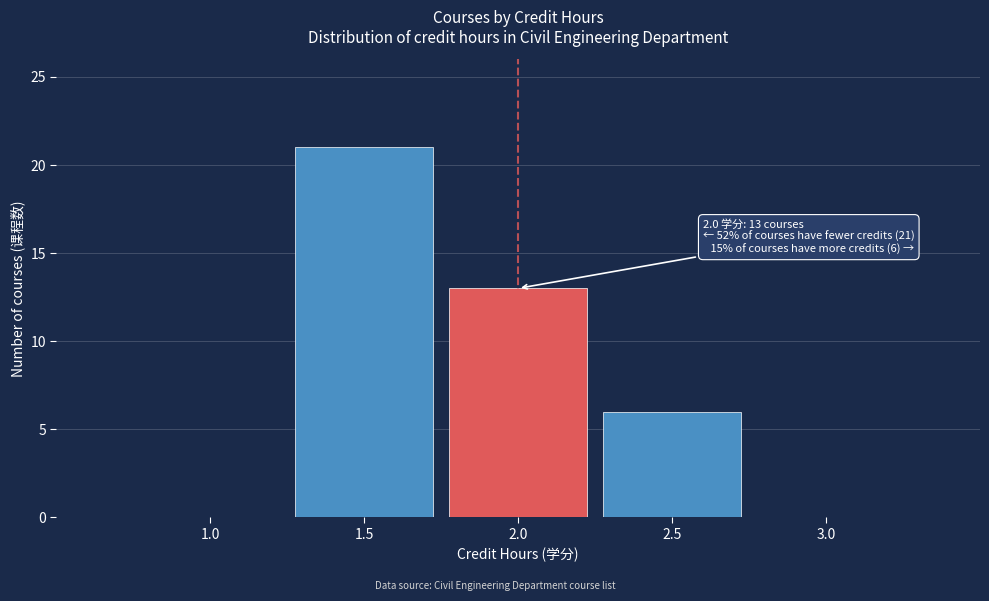

Reading left to right, what are all the values shown in this chart?

1.0=0	1.5=21	2.0=13	2.5=6	3.0=0